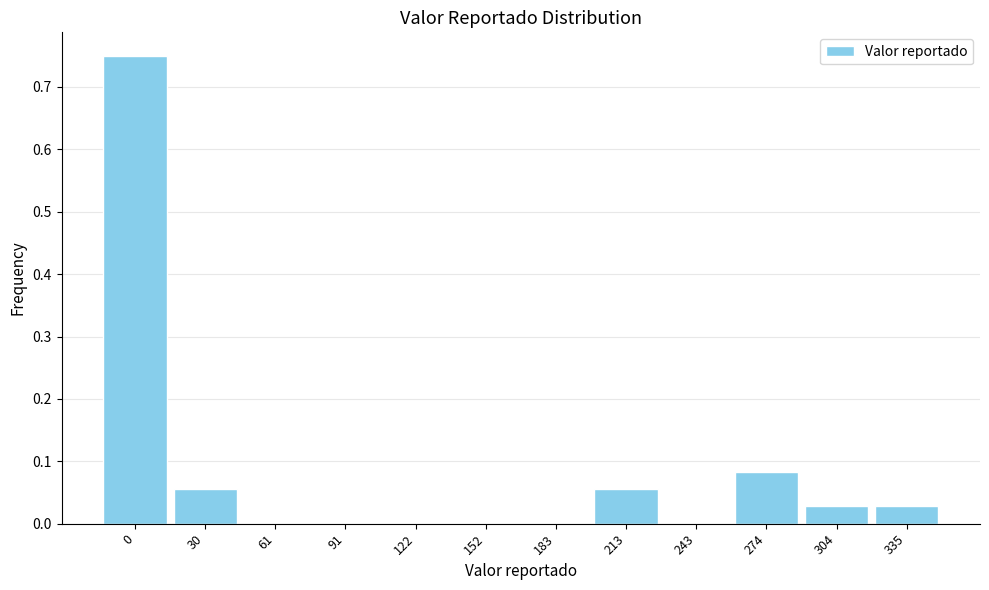

The value at 335 is 0.0. True or false?

True